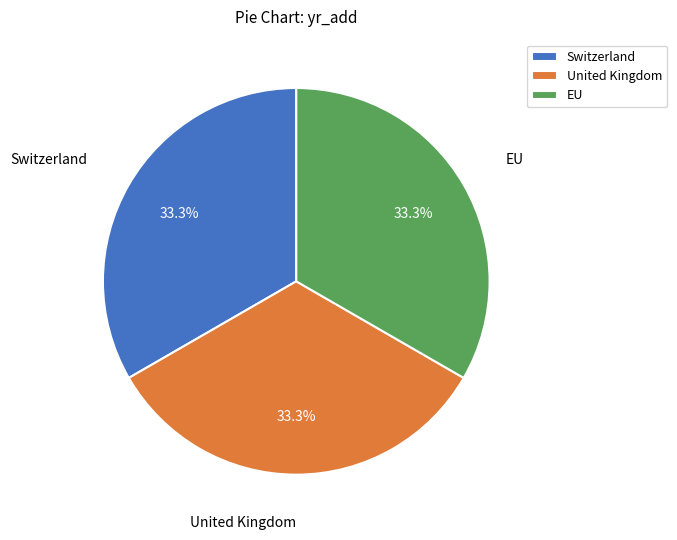

What percentage is NOT represented by United Kingdom?

66.7%